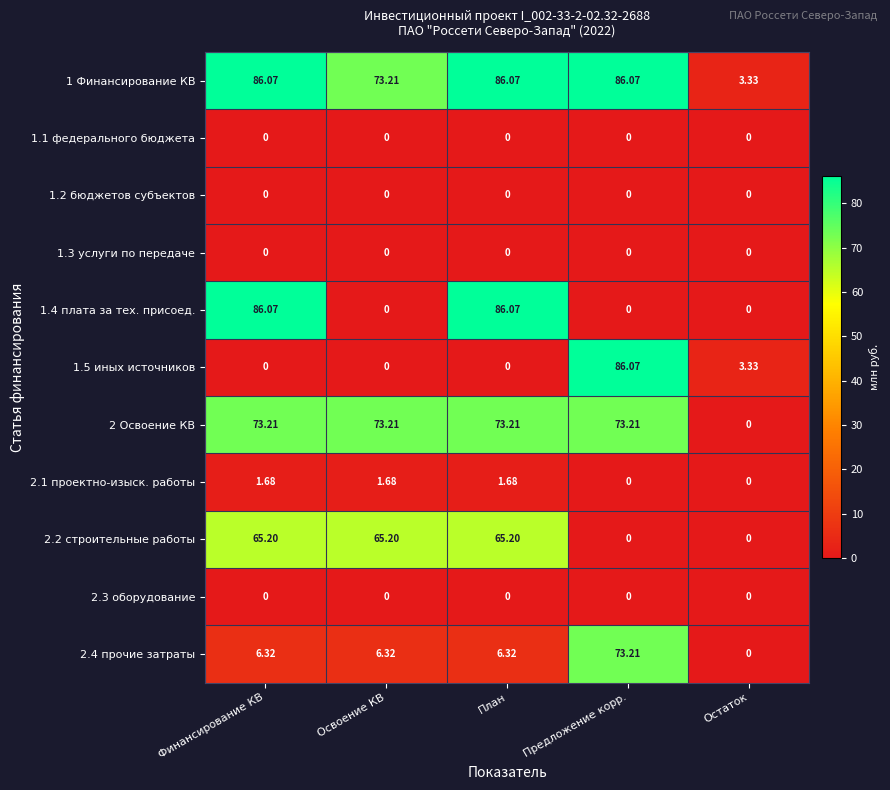

At which label is 1.5 иных источников closest to 43?

Остаток